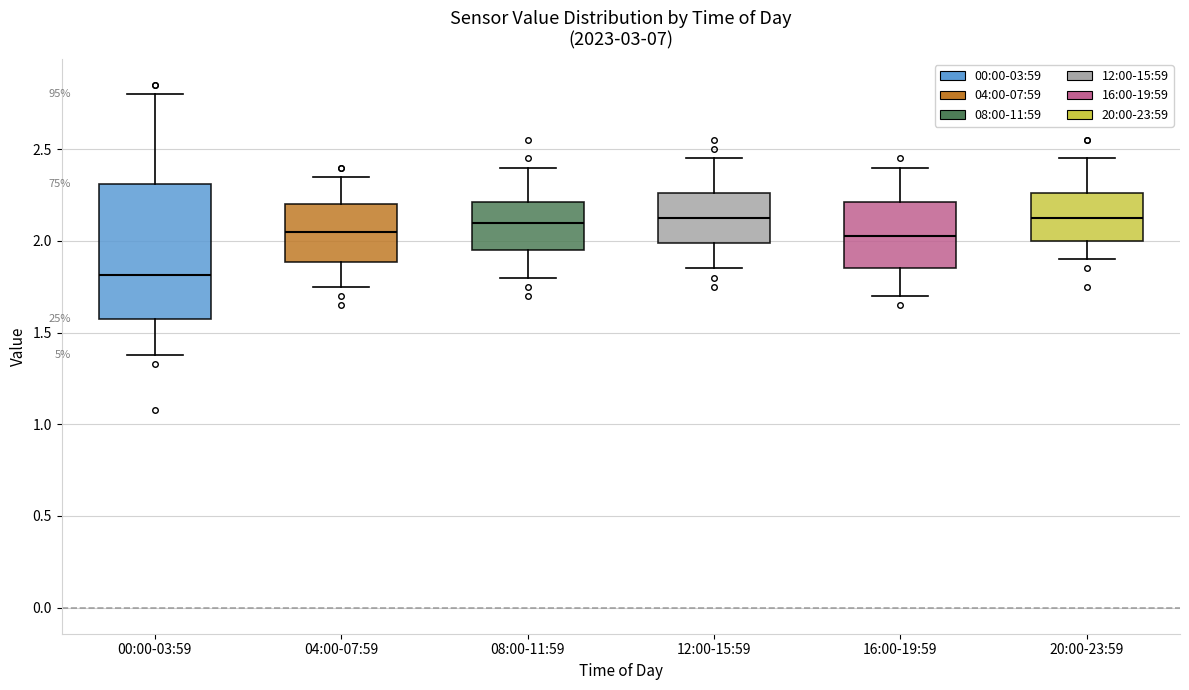

Reading left to right, read every box against the y-axis: the position of its median line, the range the box covers, and the ends of its whiskers. The values are not printed on the chart, so give them approximately, as read against the axis.

00:00-03:59: median 1.80, box 1.55 to 2.30, whiskers 1.40 to 2.80
04:00-07:59: median 2.05, box 1.90 to 2.20, whiskers 1.75 to 2.35
08:00-11:59: median 2.10, box 1.95 to 2.20, whiskers 1.80 to 2.40
12:00-15:59: median 2.15, box 2.00 to 2.25, whiskers 1.85 to 2.45
16:00-19:59: median 2.05, box 1.85 to 2.20, whiskers 1.70 to 2.40
20:00-23:59: median 2.15, box 2.00 to 2.25, whiskers 1.90 to 2.45